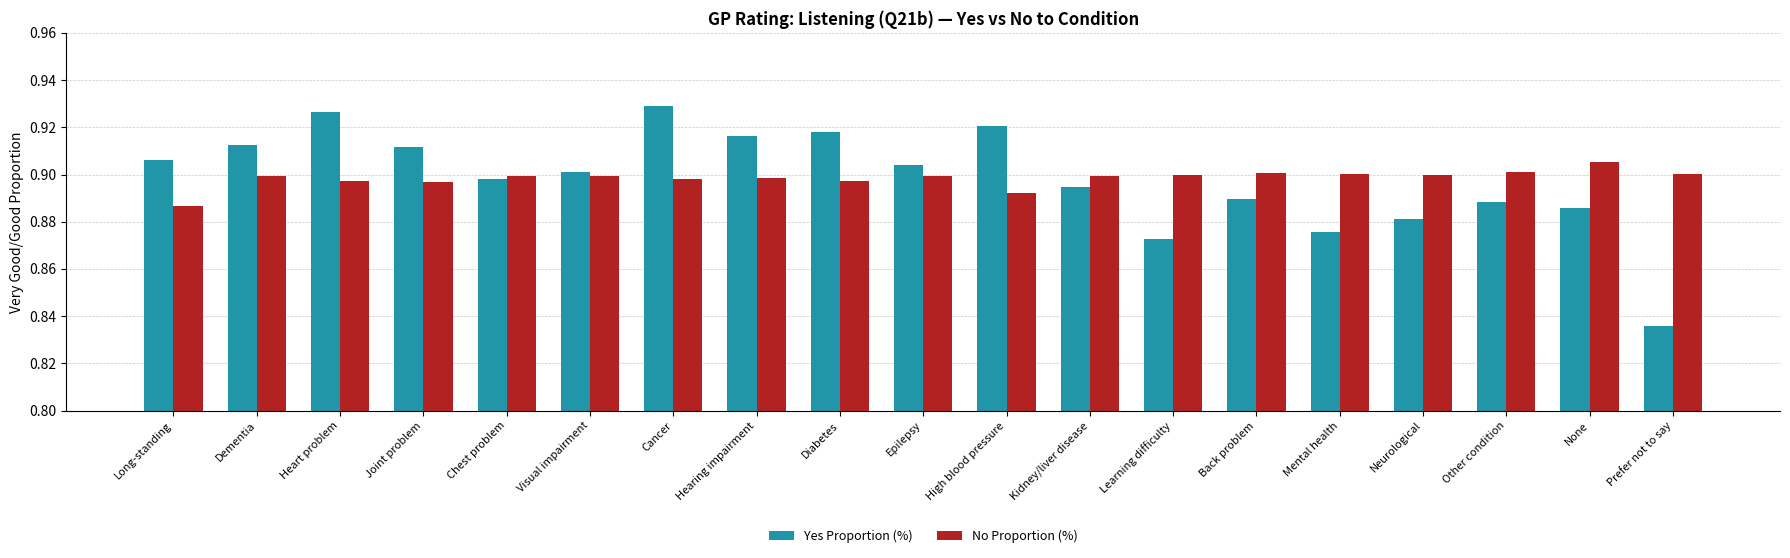

At how many categories does at least one series exceed 0?

19